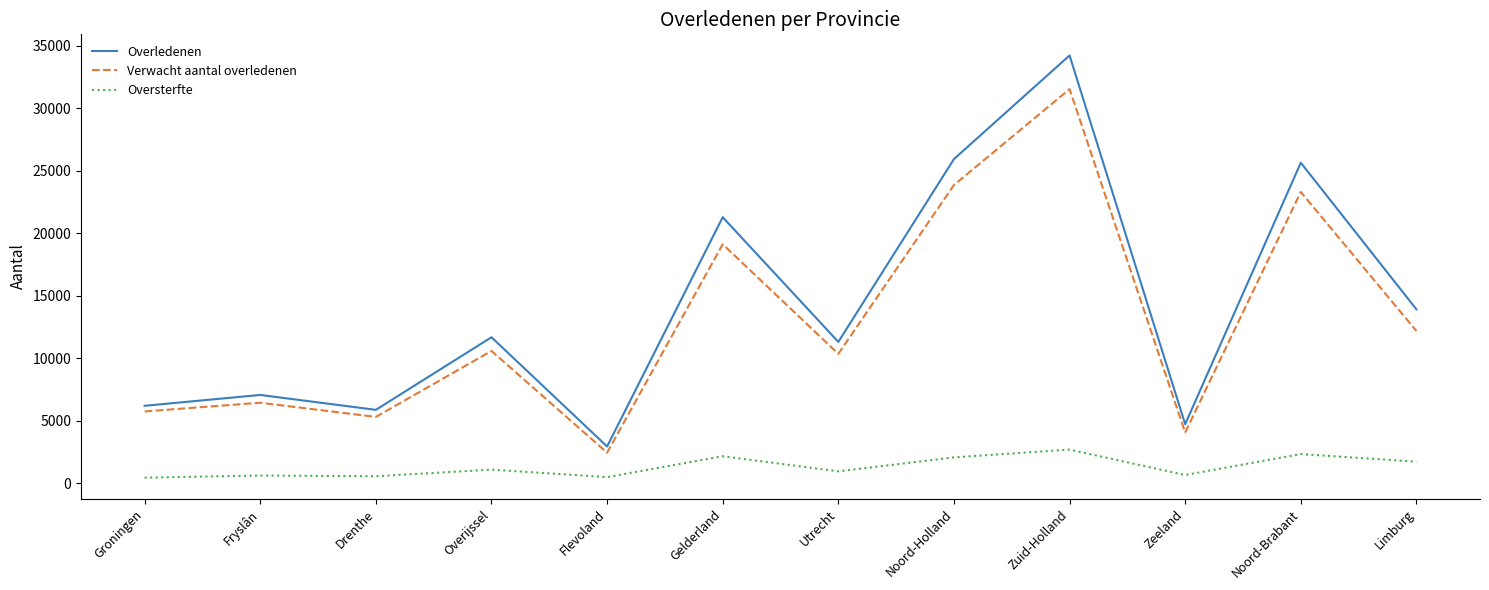

What are all the series names shown in the legend?

Overledenen, Verwacht aantal overledenen, Oversterfte